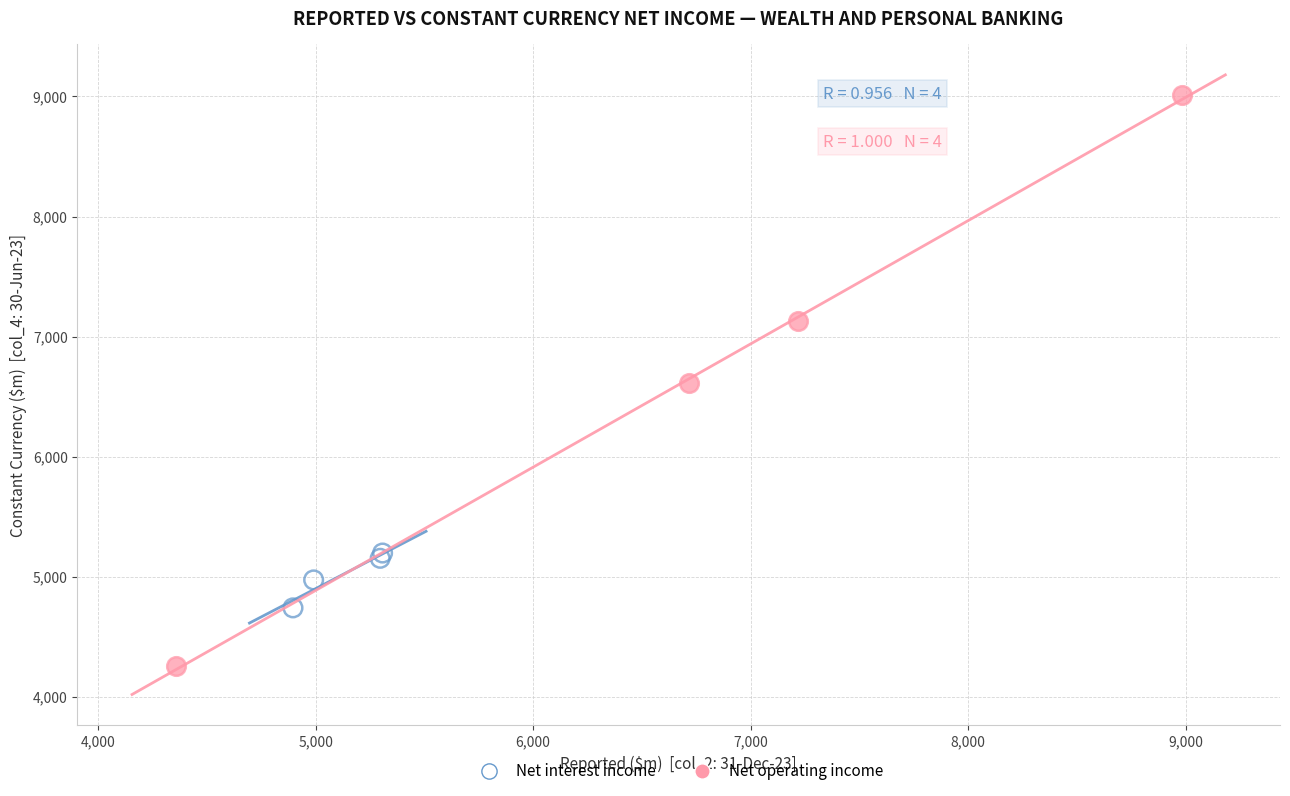

Which series contains the lowest Y value?

Net operating income